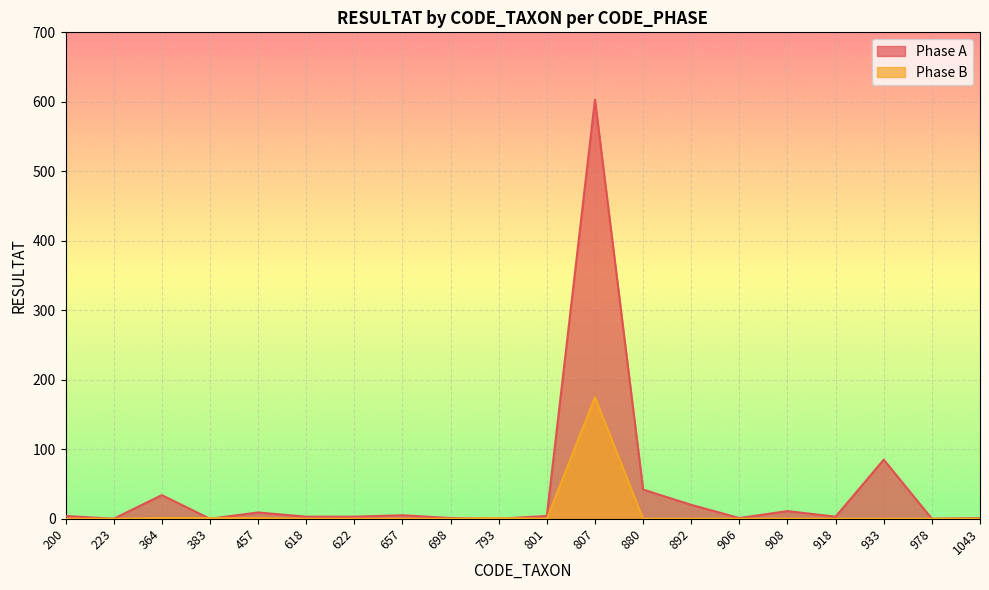

List the series in order of their overall mean, highest first.

Phase A, Phase B